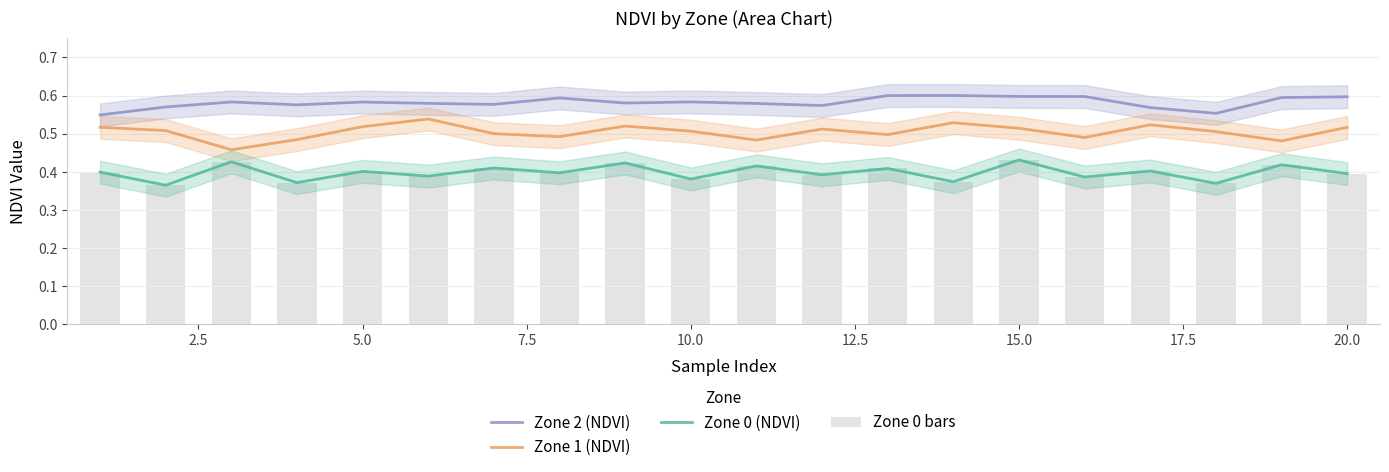

What is the difference between the maximum and minimum values in the Zone 1 (NDVI) series?

0.1